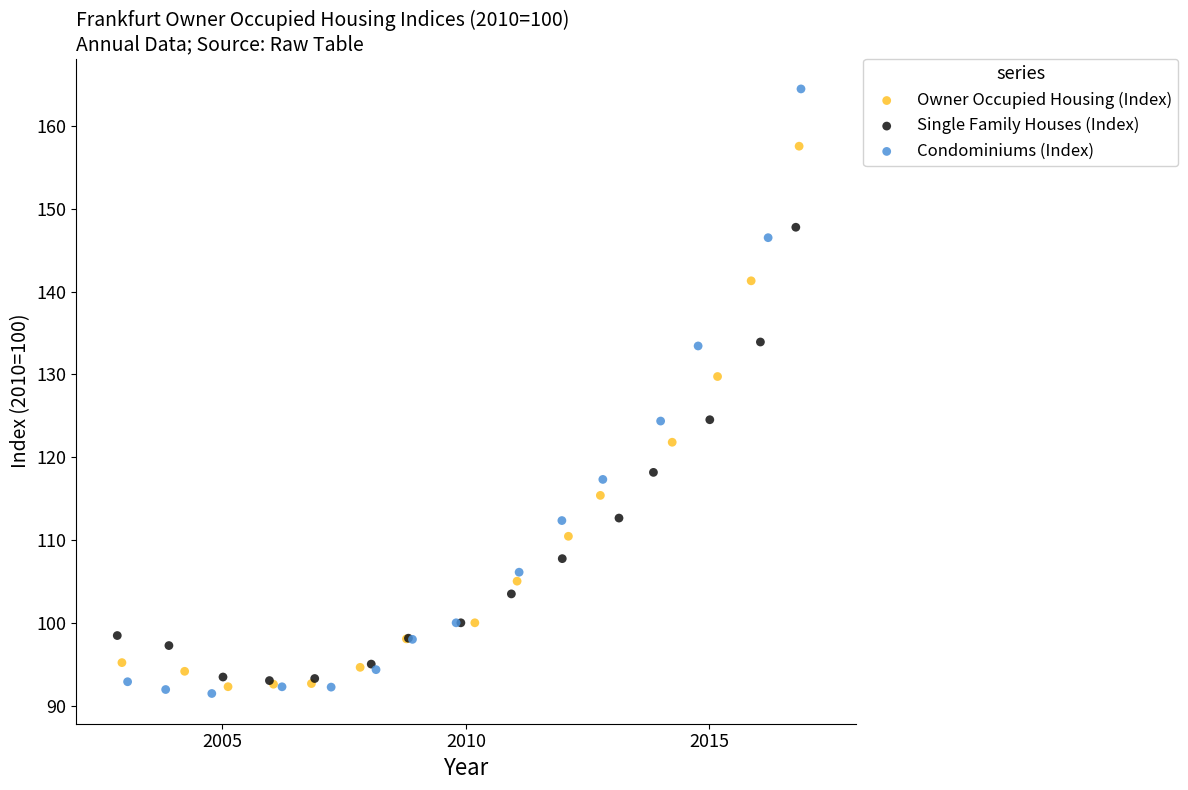

Which series reaches the minimum Y coordinate?

Condominiums (Index)